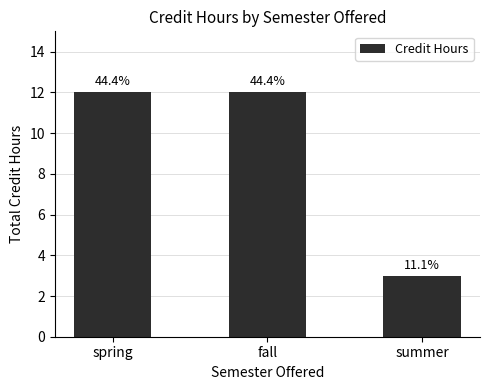

What is the smallest value displayed?

3